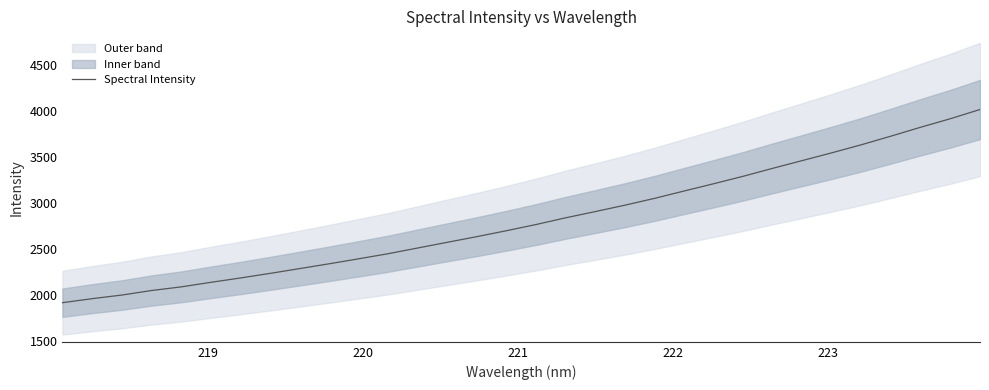

What is the value of the 16th point from the left?

2699.5